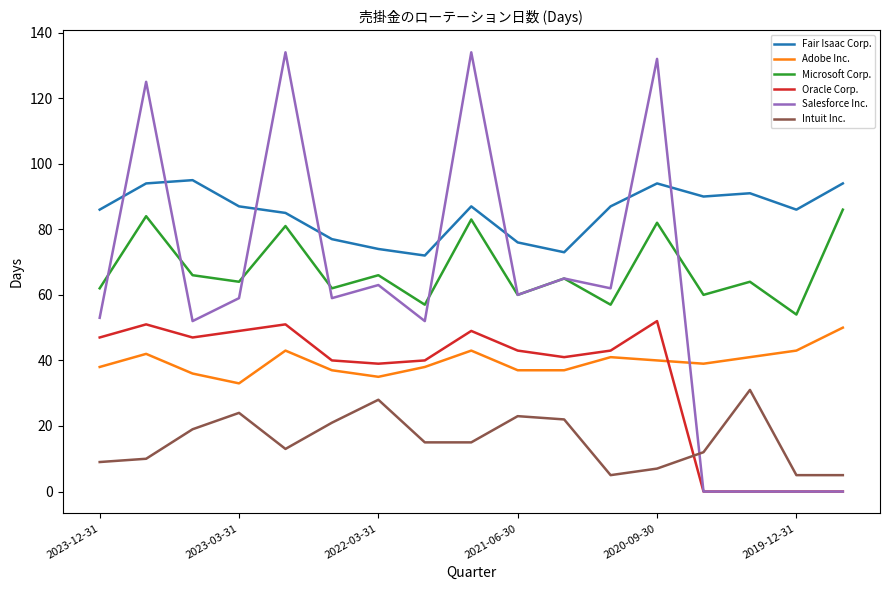

Which series has the widest spread of values?

Salesforce Inc.